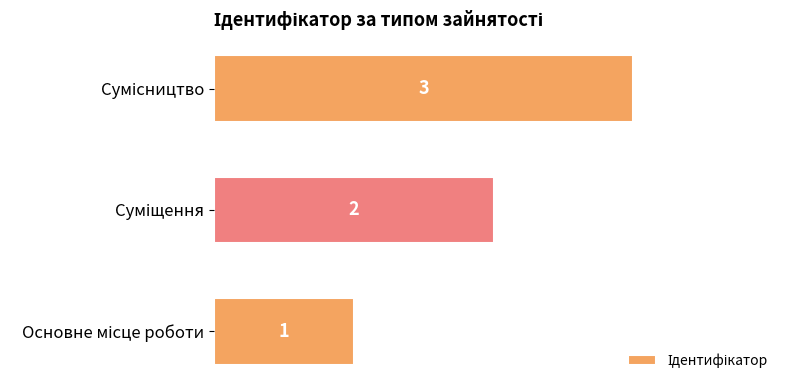

What is the sum of all values?

6